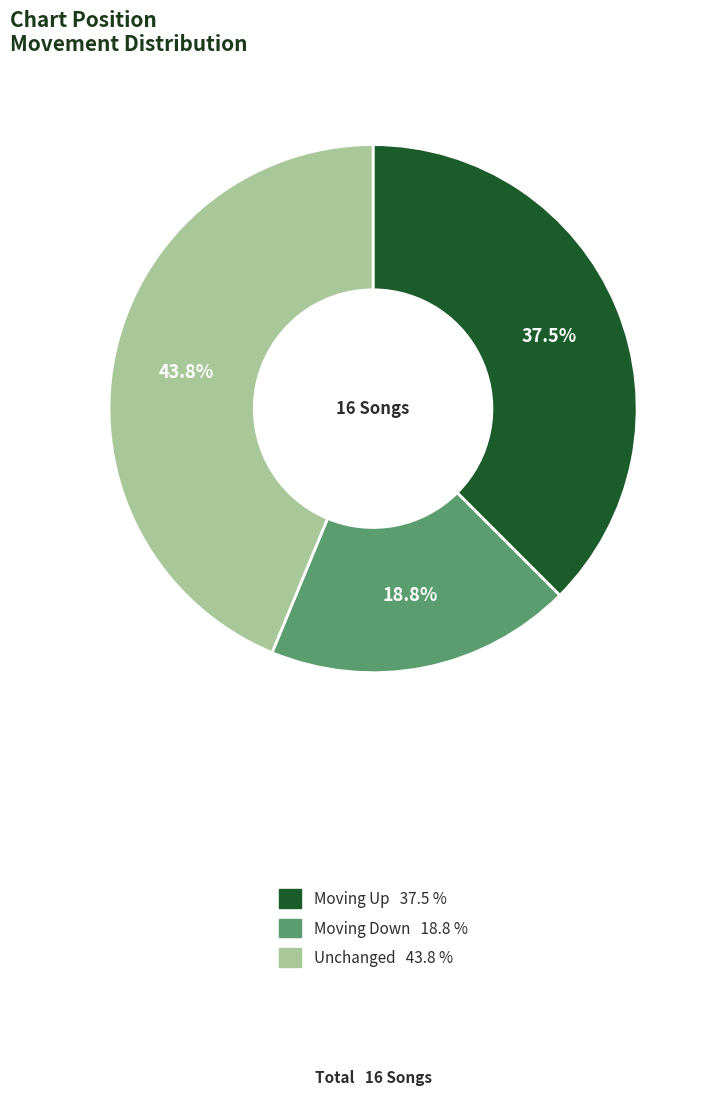

Does any single category account for the majority?

No